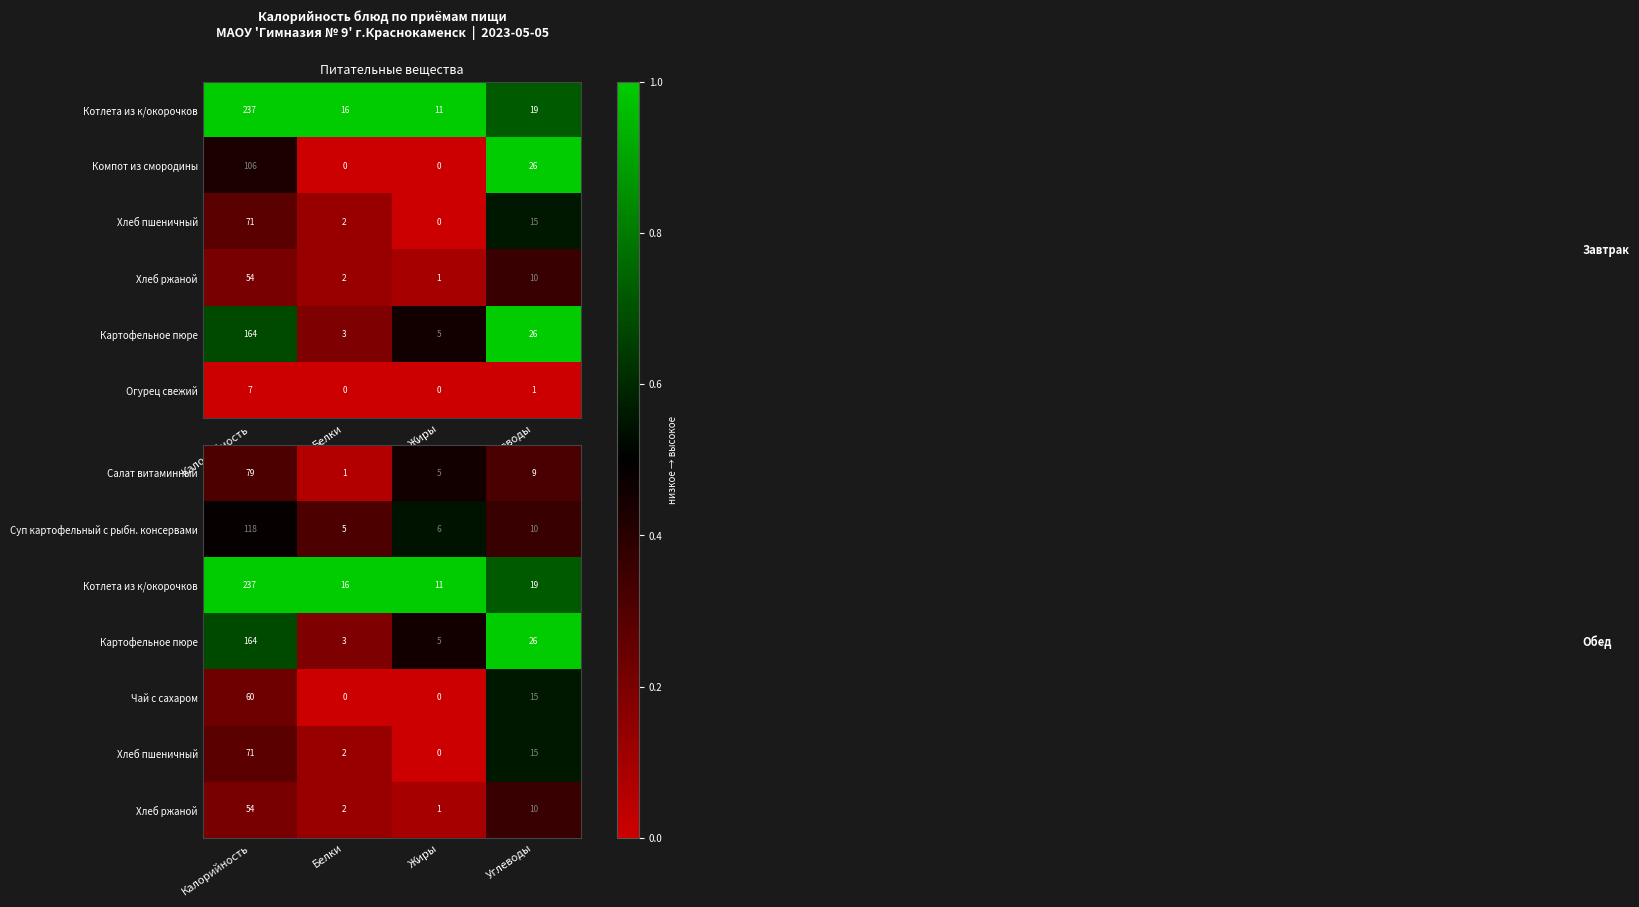

What is the difference between the maximum and minimum values in the Суп картофельный с рыбн. консервами series?

113